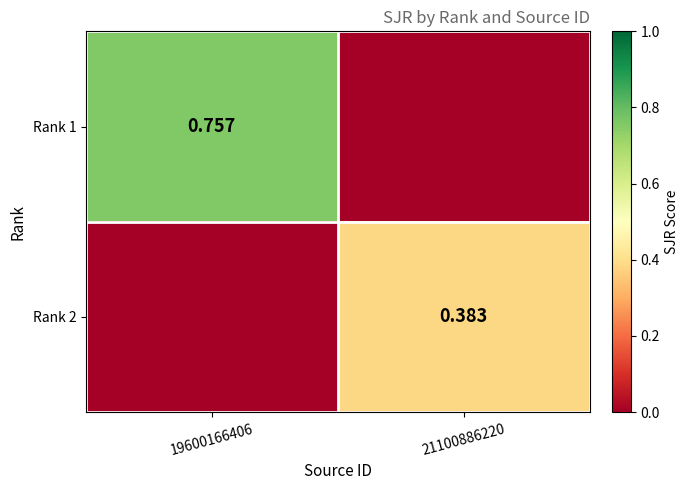

Count the number of data series in this chart.

2